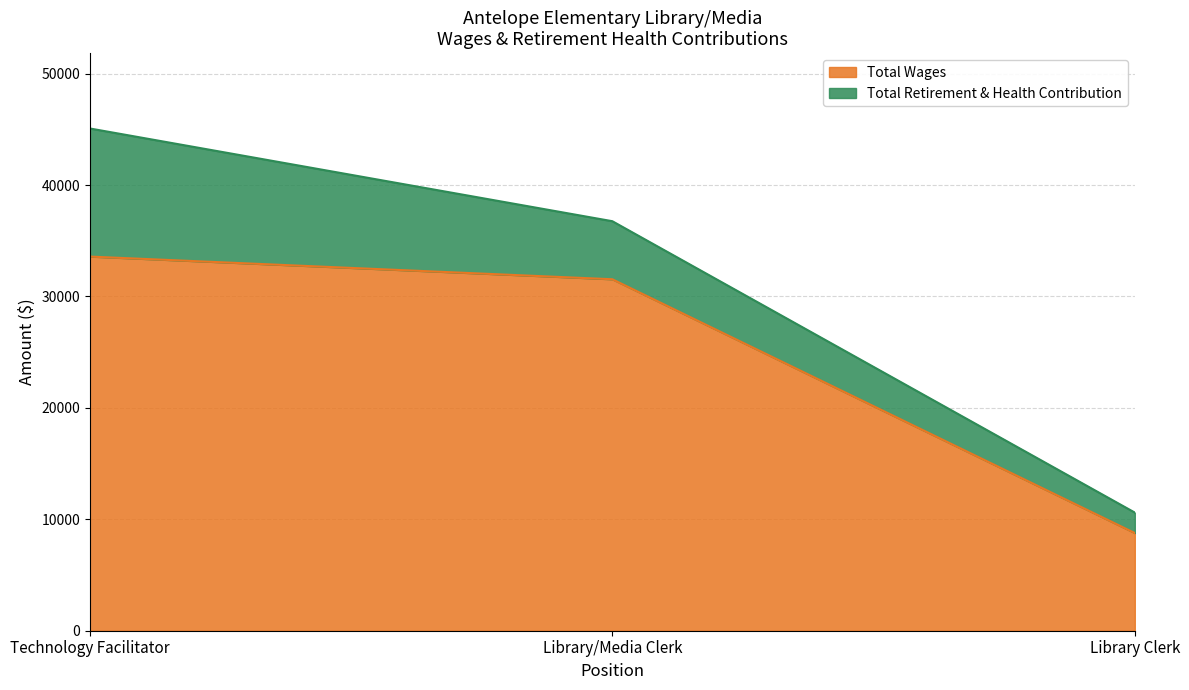

Does the chart display data point markers on the line(s)?

No